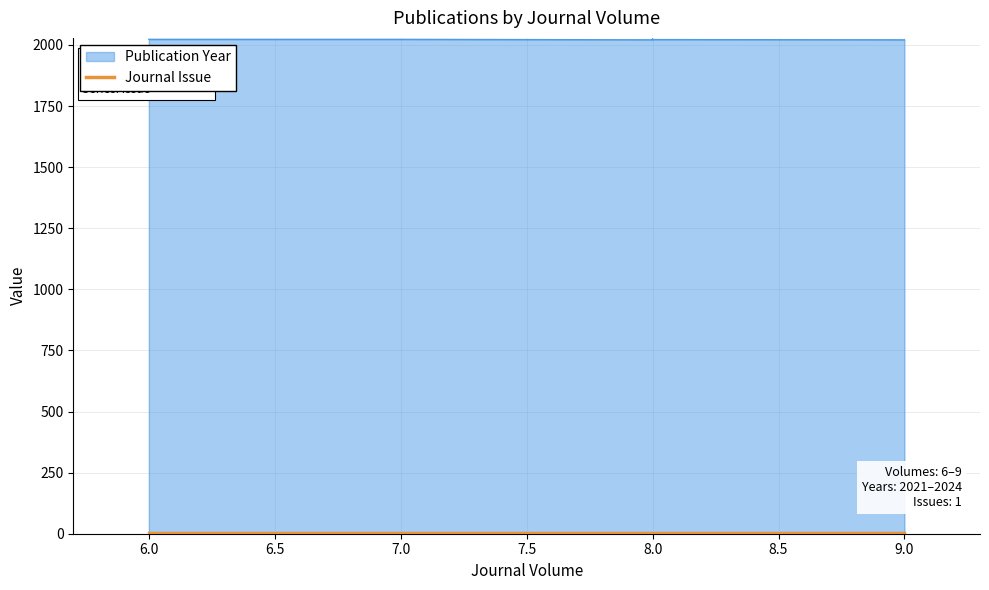

Reading left to right, transcribe all the data shown in this chart.

6=2023	6=2023	7=2023	8=2021	8=2024	8=2022	9=2021